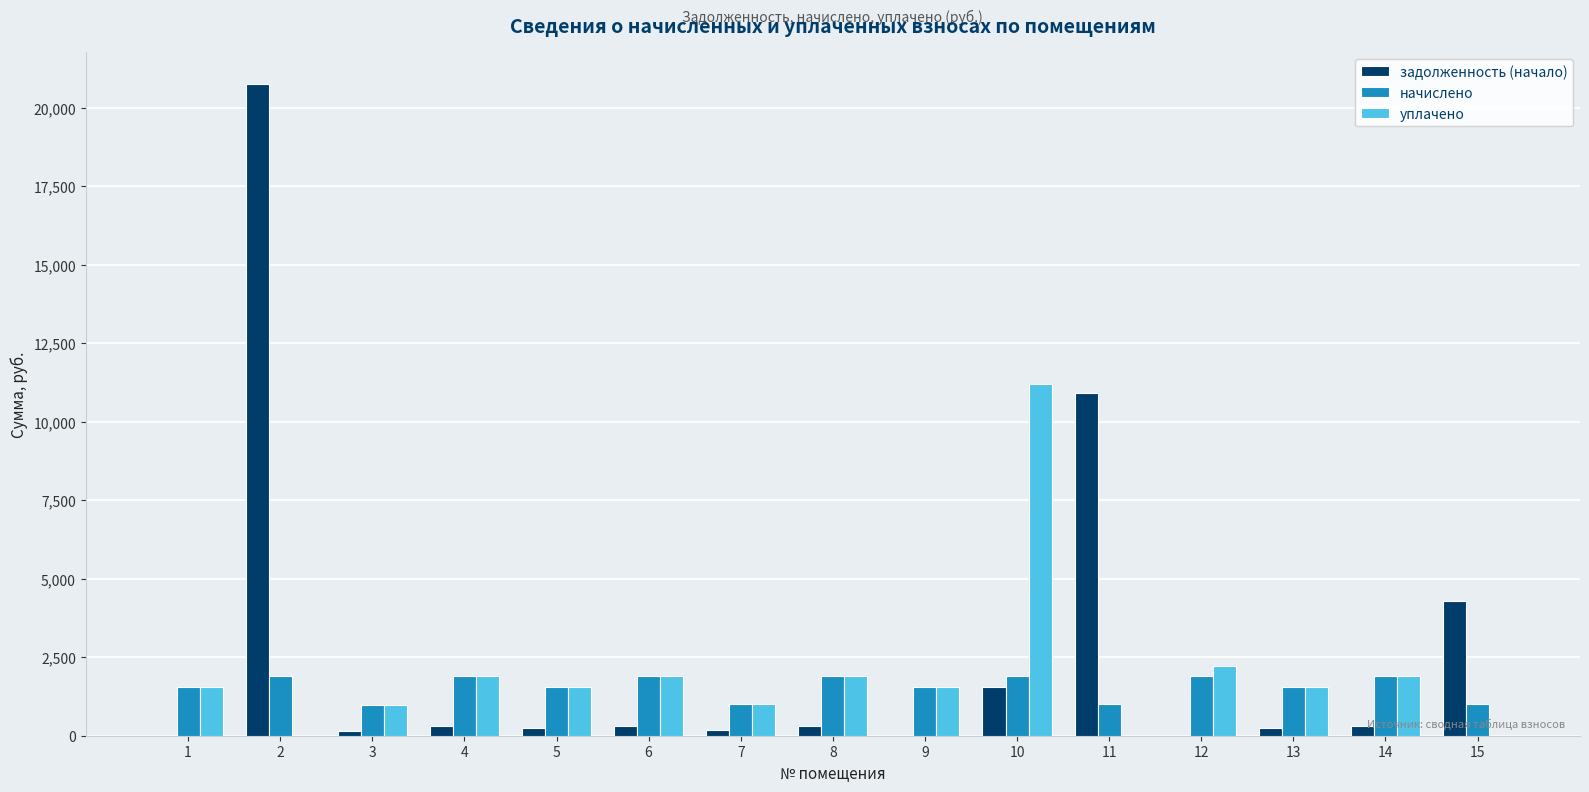

What is the total value across all series at 12?

4120.2